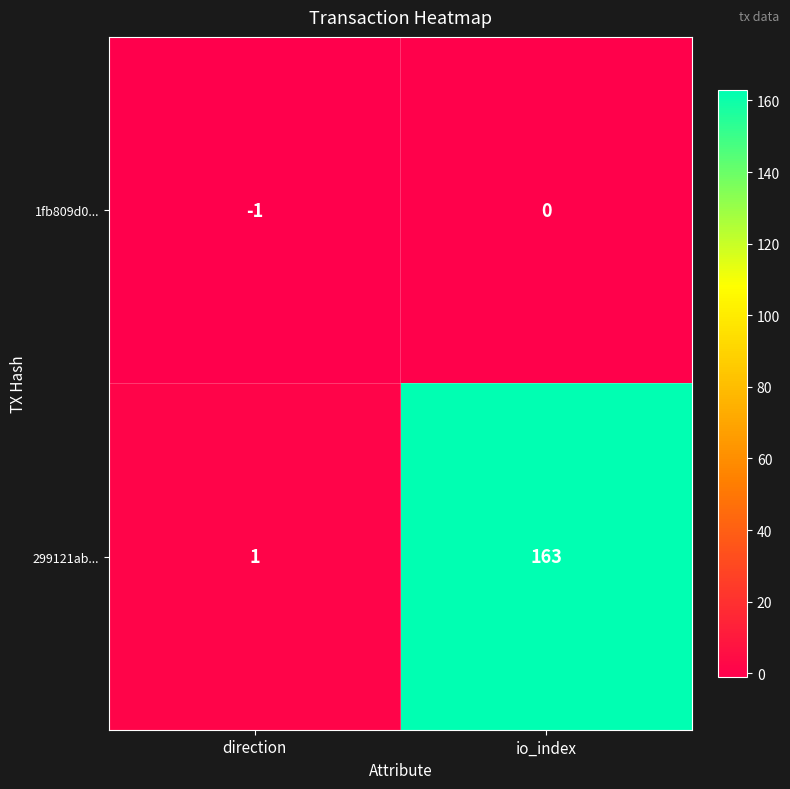

Reading right to left, transcribe all the data shown in this chart.

1fb809d0...: io_index=0	direction=-1
299121ab...: io_index=163	direction=1